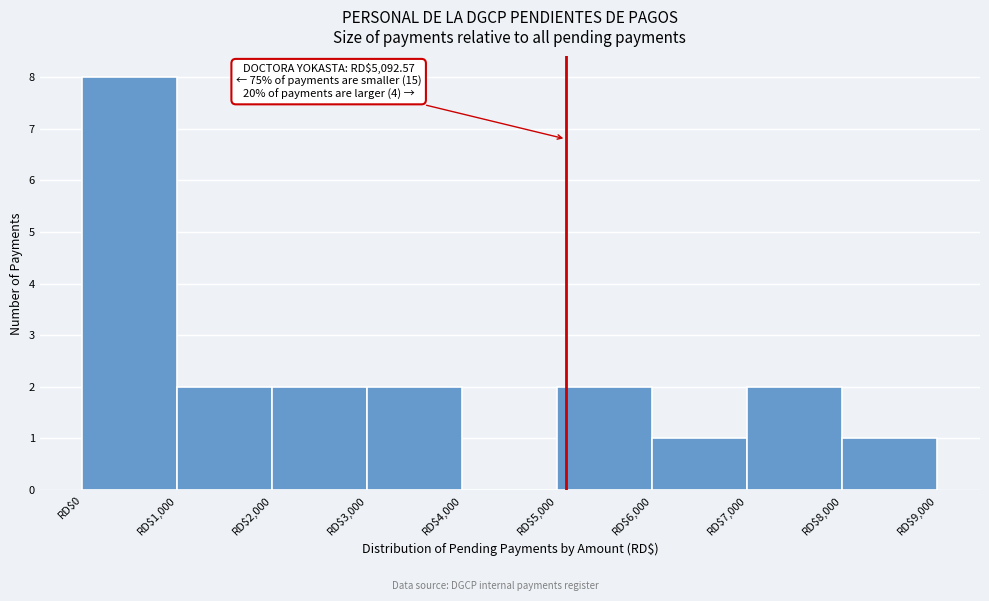

Which range on the x-axis has the tallest bar?

0 to 1000